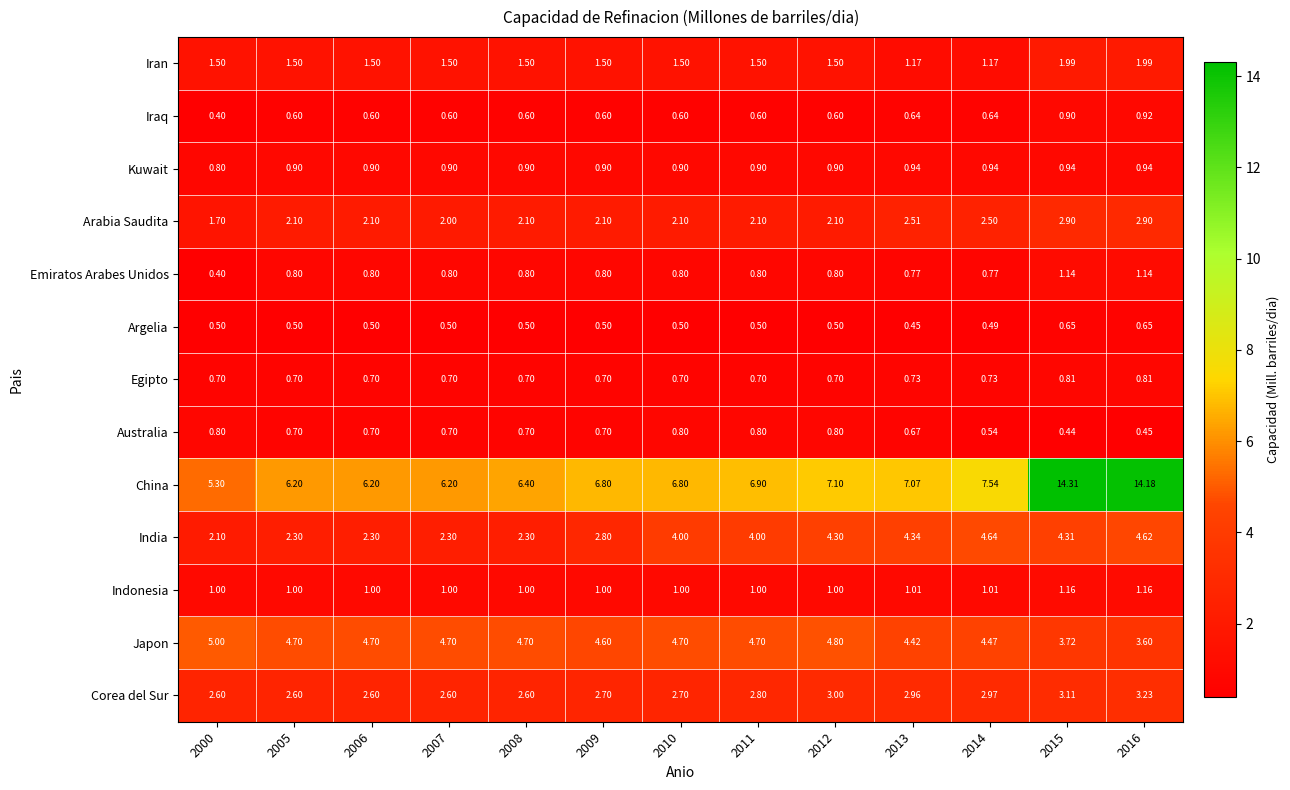

Is the value of Iraq at 2005 greater than the value of Emiratos Arabes Unidos at 2008?

No